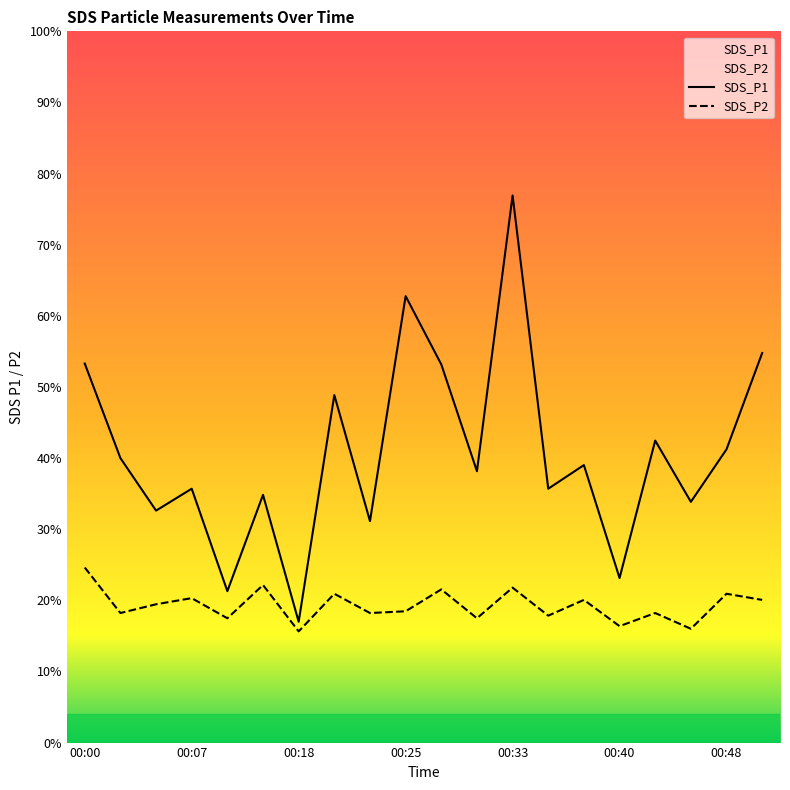

How many interior local valleys does the SDS_P2 series have?

8